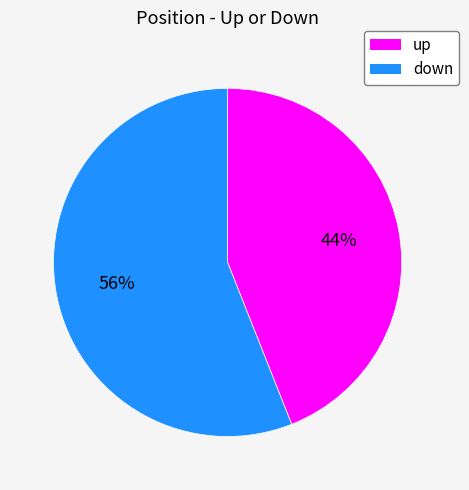

Is it true that down is 41% of the pie?

False